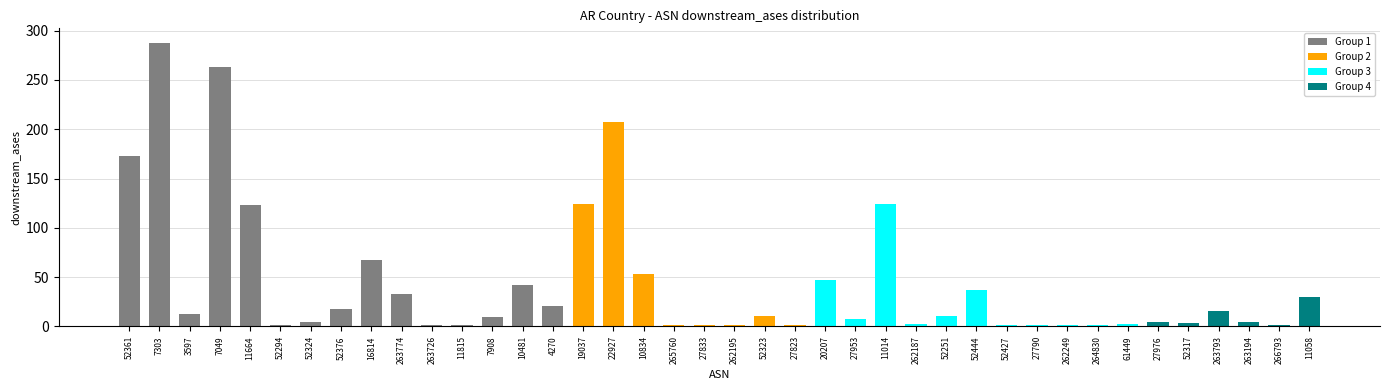

The chart shows a value of 4 at 61449. True or false?

False